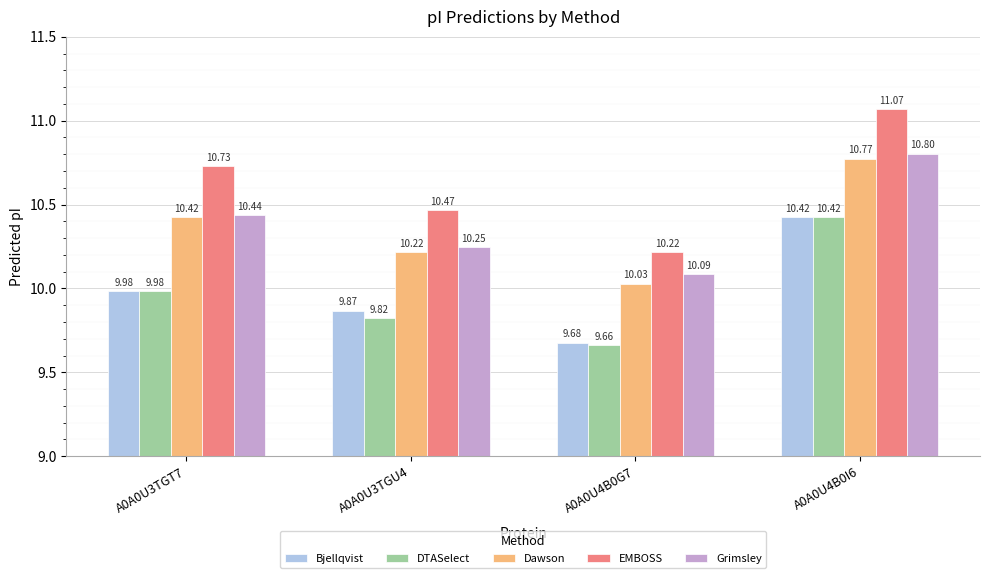

What is the difference between the highest and lowest values at A0A0U3TGU4?

0.6